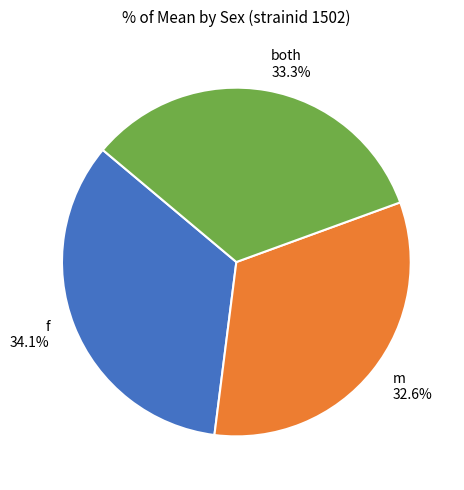

How many slices are in this pie chart?

3